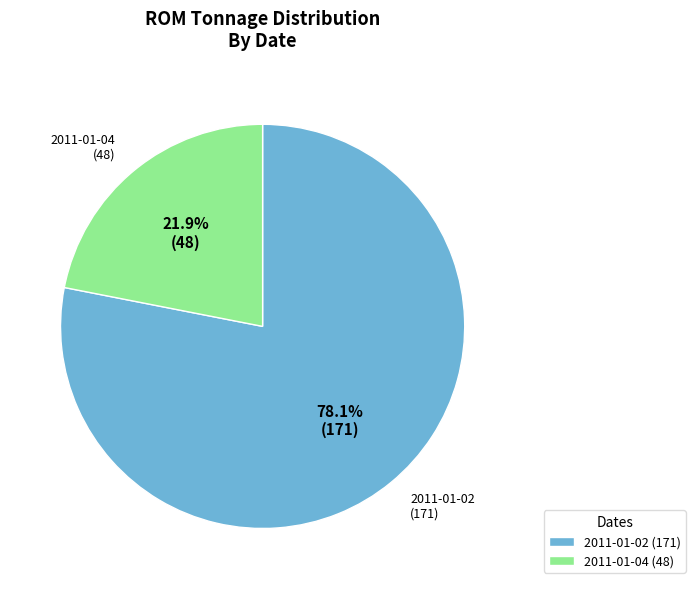

Which category has the smallest portion of the pie?

2011-01-04 (48)